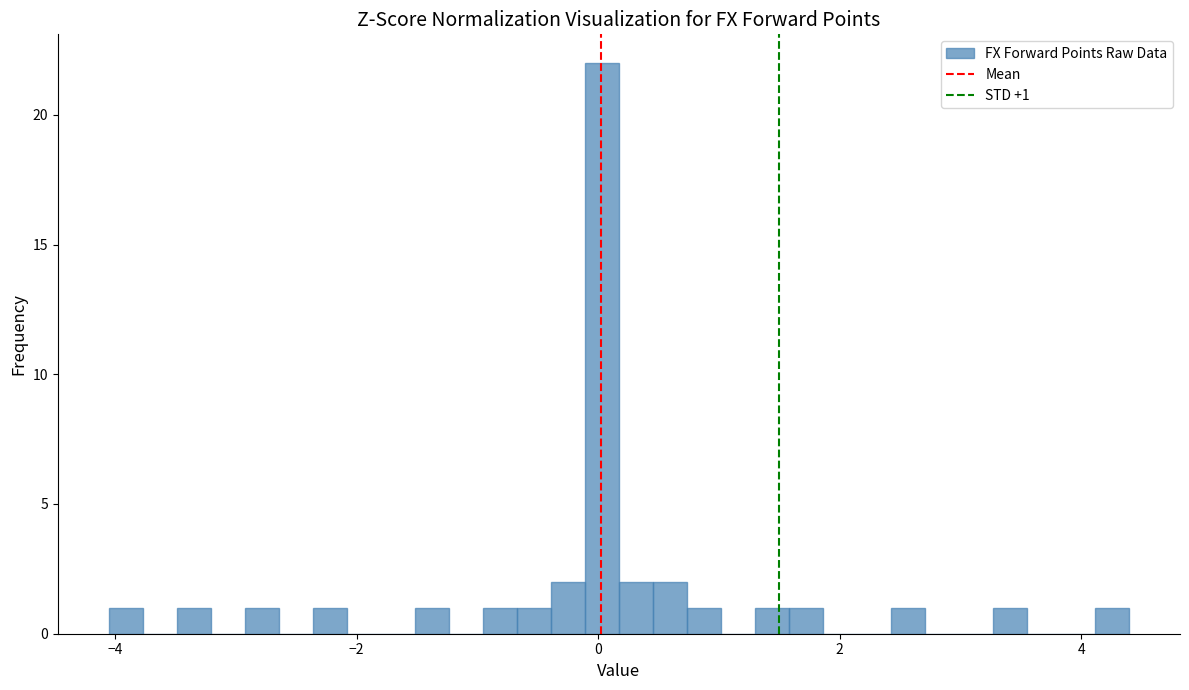

Read against the x-axis, roughly where is the centre of the tallest bar?

0.0